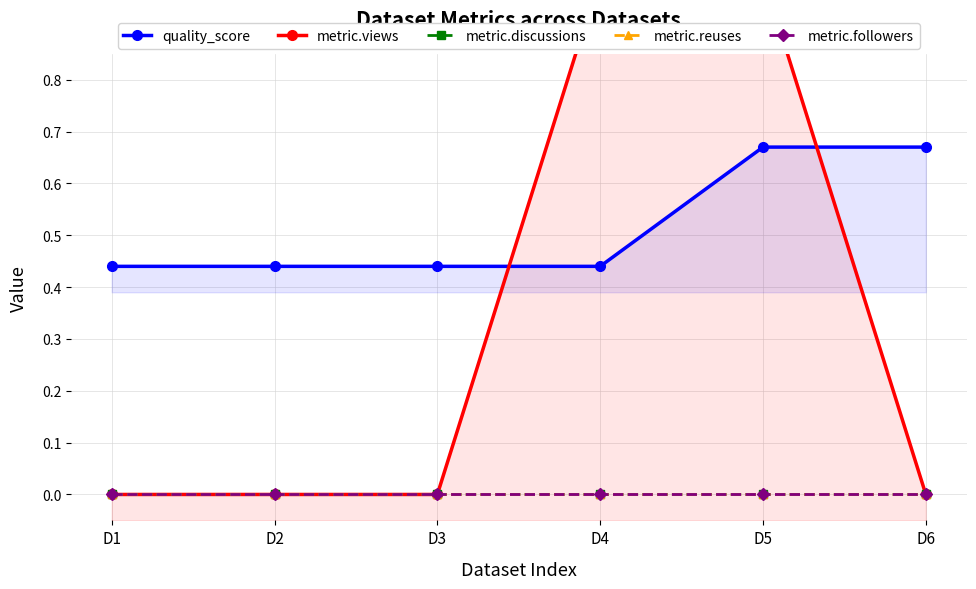

Which series has the widest spread of values?

metric.views